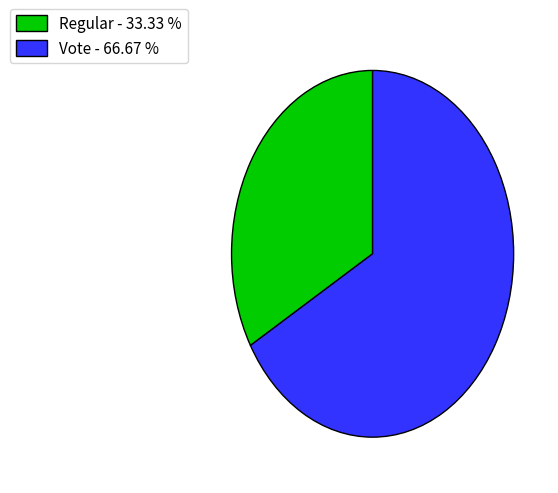

How many slices are in this pie chart?

2